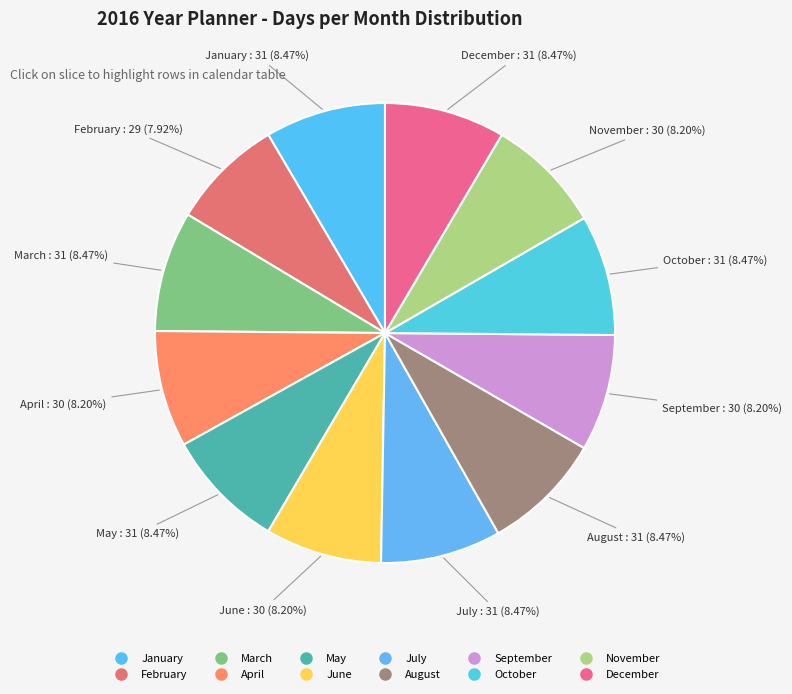

What is the smallest slice in the pie chart?

February